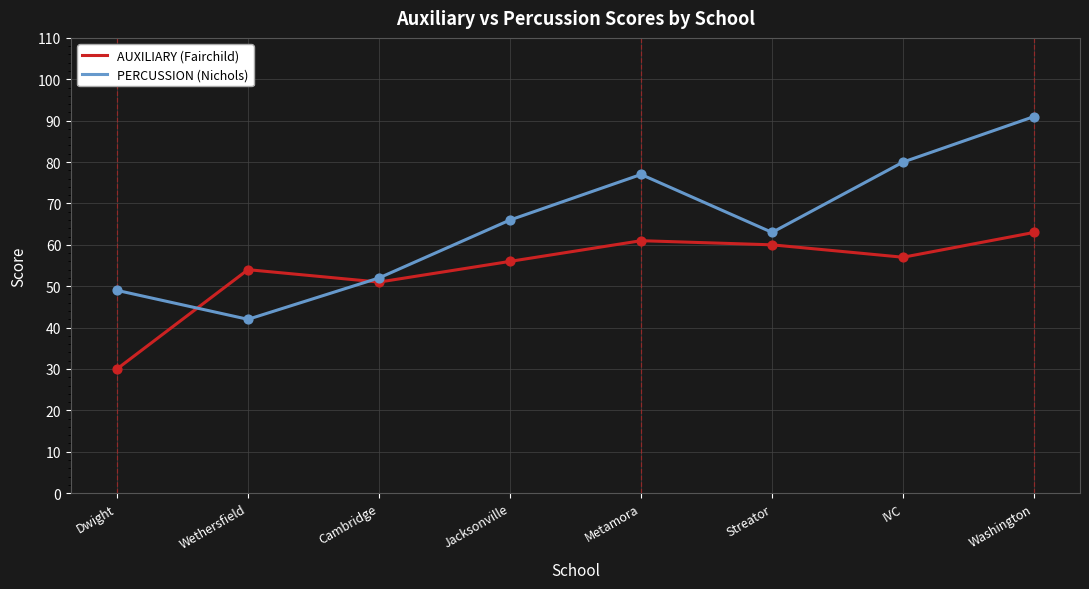

Is the value of AUXILIARY (Fairchild) at Metamora greater than the value of PERCUSSION (Nichols) at Washington?

No